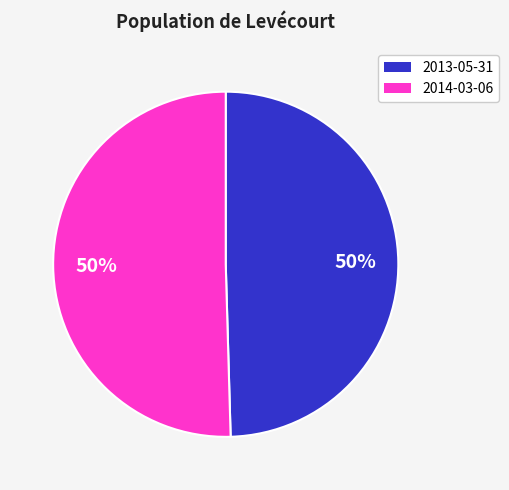

To the nearest percent, what is the average slice percentage?

50%